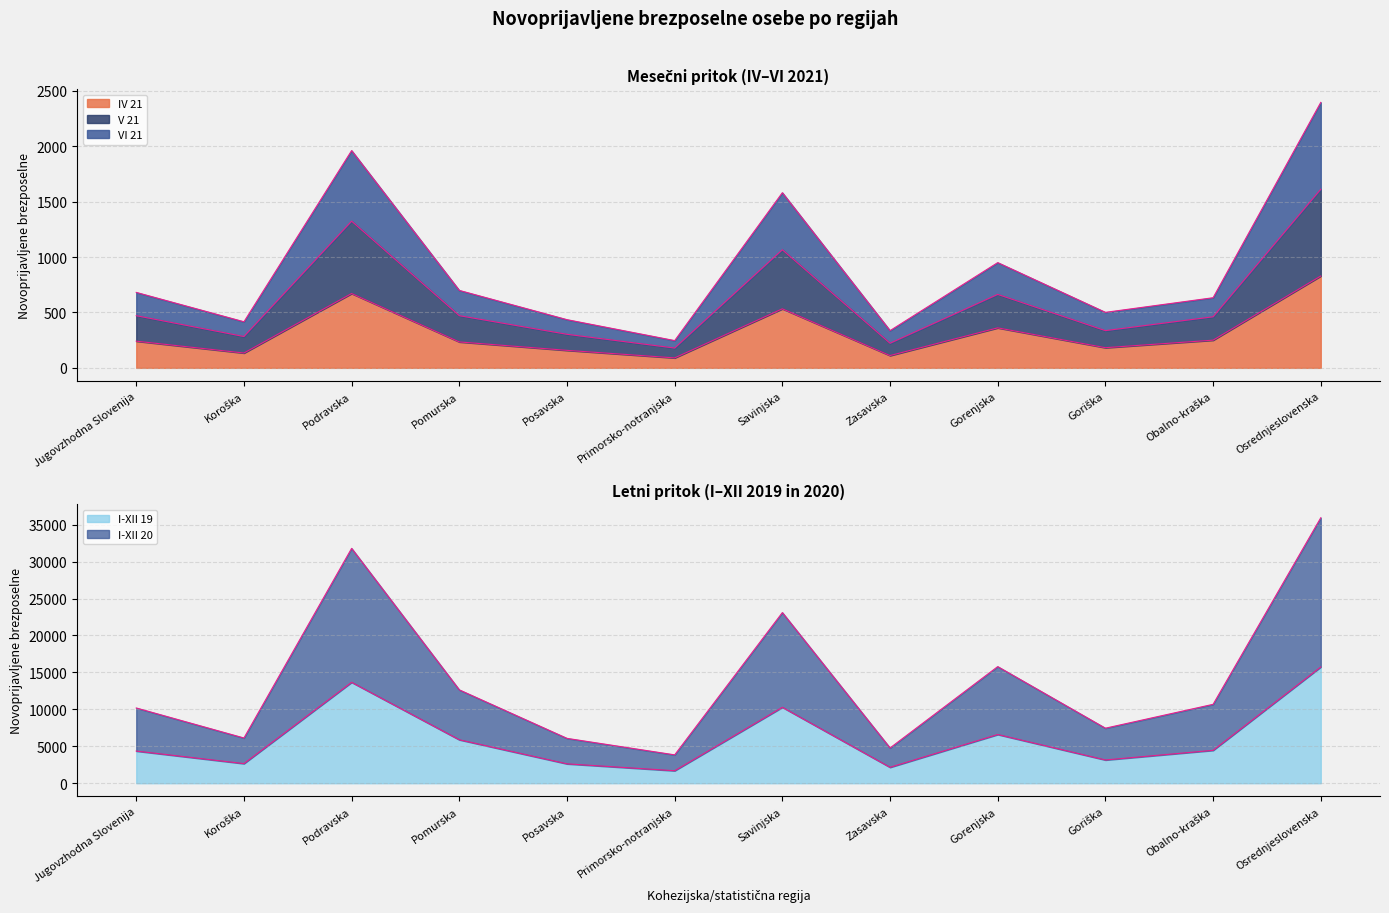

What is the total value across all series at Pomurska?

19918